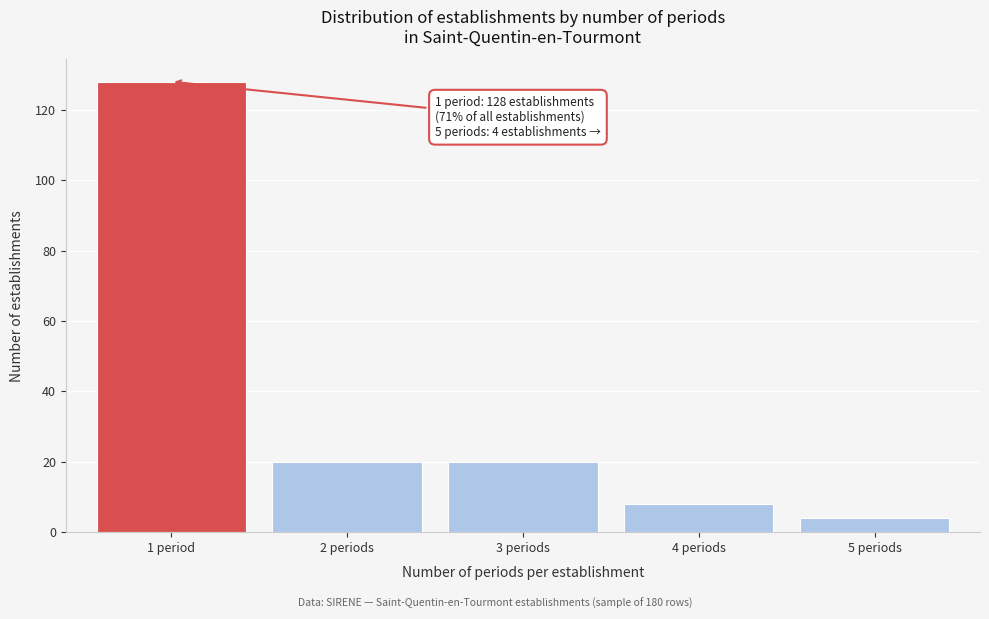

Reading left to right, extract all data points from this chart.

128	20	20	8	4